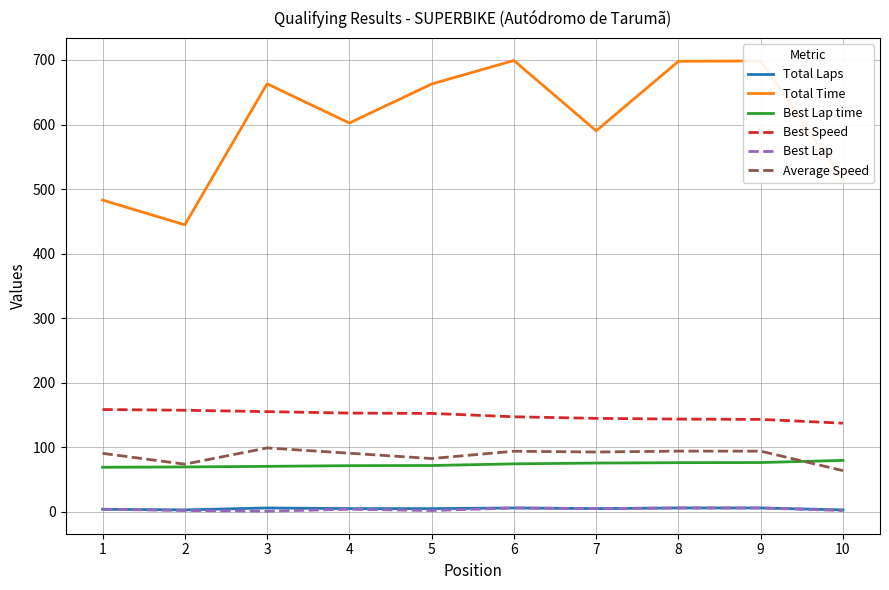

Does the chart display data point markers on the line(s)?

No